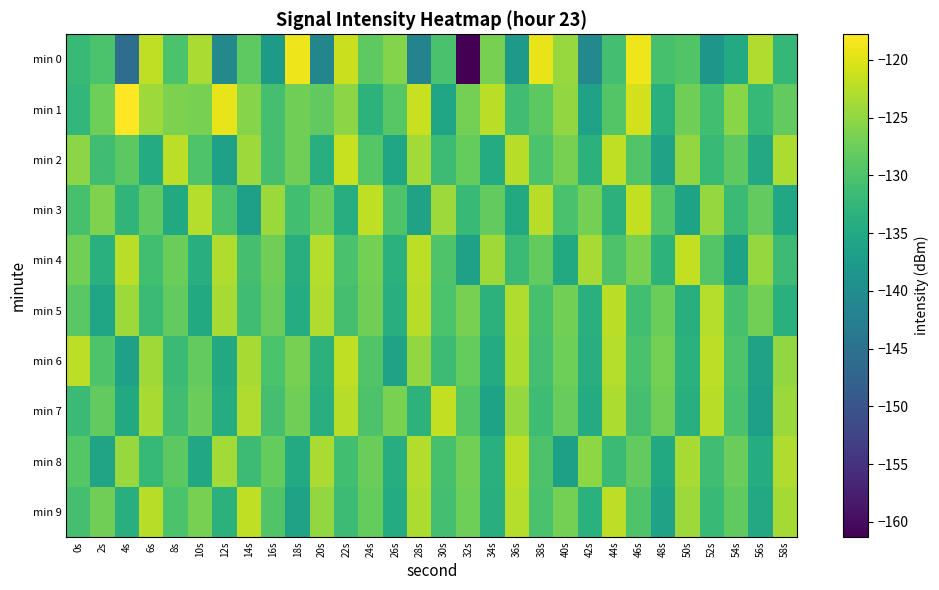

Reading left to right, what are all the values shown in this chart?

min 0: 0s=-131.9	2s=-130.1	4s=-145.7	6s=-121.9	8s=-130.1	10s=-123.3	12s=-140.9	14s=-128.6	16s=-137.6	18s=-118.8	20s=-141.4	22s=-121.2	24s=-128.6	26s=-125.8	28s=-141.8	30s=-130.3	32s=-161.3	34s=-126.6	36s=-137.7	38s=-119.2	40s=-124.4	42s=-140.9	44s=-130.8	46s=-118.9	48s=-130.5	50s=-129.5	52s=-138.2	54s=-134.7	56s=-122.9	58s=-132.4
min 1: 0s=-132.4	2s=-127.5	4s=-117.8	6s=-124.2	8s=-126.3	10s=-126.7	12s=-119.4	14s=-125.6	16s=-130.5	18s=-127.1	20s=-128.4	22s=-125.3	24s=-133.2	26s=-129.1	28s=-121.5	30s=-135.6	32s=-126.8	34s=-122.3	36s=-131.1	38s=-128.7	40s=-124.9	42s=-136.2	44s=-129.5	46s=-120.8	48s=-133.7	50s=-127.2	52s=-130.9	54s=-125.6	56s=-132.1	58s=-128.3
min 2: 0s=-125.3	2s=-131.2	4s=-128.7	6s=-134.5	8s=-122.1	10s=-129.8	12s=-136.4	14s=-124.2	16s=-130.7	18s=-127.3	20s=-133.9	22s=-121.5	24s=-129.2	26s=-135.6	28s=-123.8	30s=-131.4	32s=-128.0	34s=-134.6	36s=-122.4	38s=-130.1	40s=-126.7	42s=-133.3	44s=-121.9	46s=-129.6	48s=-136.2	50s=-124.8	52s=-131.9	54s=-128.5	56s=-135.1	58s=-123.1
min 3: 0s=-130.5	2s=-126.2	4s=-132.8	6s=-128.4	8s=-134.9	10s=-122.7	12s=-130.3	14s=-136.8	16s=-124.4	18s=-131.0	20s=-127.6	22s=-134.2	24s=-122.0	26s=-129.7	28s=-136.3	30s=-124.1	32s=-131.8	34s=-128.3	36s=-134.9	38s=-122.5	40s=-130.2	42s=-126.8	44s=-133.4	46s=-121.8	48s=-129.5	50s=-136.1	52s=-124.7	54s=-131.6	56s=-128.2	58s=-135.2
min 4: 0s=-127.1	2s=-133.7	4s=-122.3	6s=-130.9	8s=-127.5	10s=-134.1	12s=-122.9	14s=-130.6	16s=-127.2	18s=-133.8	20s=-122.6	22s=-130.2	24s=-126.9	26s=-133.5	28s=-122.1	30s=-129.8	32s=-136.4	34s=-124.0	36s=-131.7	38s=-128.3	40s=-134.9	42s=-123.5	44s=-130.0	46s=-126.6	48s=-133.2	50s=-121.8	52s=-129.4	54s=-136.0	56s=-124.6	58s=-131.5
min 5: 0s=-128.9	2s=-135.5	4s=-124.1	6s=-131.7	8s=-128.3	10s=-134.9	12s=-123.5	14s=-131.2	16s=-127.8	18s=-134.4	20s=-123.0	22s=-130.6	24s=-127.2	26s=-133.8	28s=-122.4	30s=-130.1	32s=-126.7	34s=-133.3	36s=-122.9	38s=-130.5	40s=-127.1	42s=-133.7	44s=-122.3	46s=-130.9	48s=-127.5	50s=-134.1	52s=-122.7	54s=-130.4	56s=-127.0	58s=-133.6
min 6: 0s=-122.2	2s=-129.8	4s=-136.4	6s=-124.0	8s=-131.7	10s=-128.3	12s=-134.9	14s=-123.5	16s=-130.1	18s=-126.7	20s=-133.3	22s=-121.9	24s=-129.6	26s=-136.2	28s=-124.8	30s=-131.4	32s=-128.0	34s=-134.6	36s=-123.2	38s=-130.8	40s=-127.4	42s=-134.0	44s=-122.6	46s=-130.3	48s=-126.9	50s=-133.5	52s=-122.1	54s=-129.7	56s=-136.3	58s=-124.9
min 7: 0s=-131.6	2s=-128.2	4s=-134.8	6s=-123.4	8s=-131.1	10s=-127.7	12s=-134.3	14s=-122.9	16s=-130.6	18s=-127.2	20s=-133.8	22s=-122.4	24s=-130.0	26s=-126.6	28s=-133.2	30s=-121.8	32s=-129.5	34s=-136.1	36s=-124.7	38s=-131.3	40s=-127.9	42s=-134.5	44s=-123.1	46s=-130.7	48s=-127.3	50s=-133.9	52s=-122.5	54s=-130.2	56s=-136.8	58s=-124.4
min 8: 0s=-129.3	2s=-135.9	4s=-124.5	6s=-132.1	8s=-128.7	10s=-135.3	12s=-123.9	14s=-131.5	16s=-128.1	18s=-134.7	20s=-123.3	22s=-131.0	24s=-127.6	26s=-134.2	28s=-122.8	30s=-130.4	32s=-127.0	34s=-133.6	36s=-122.2	38s=-129.9	40s=-136.5	42s=-125.1	44s=-131.7	46s=-128.3	48s=-134.9	50s=-123.5	52s=-131.2	54s=-127.8	56s=-134.4	58s=-123.0
min 9: 0s=-130.6	2s=-127.2	4s=-133.8	6s=-122.4	8s=-130.1	10s=-126.7	12s=-133.3	14s=-121.9	16s=-129.6	18s=-136.2	20s=-124.8	22s=-131.4	24s=-128.0	26s=-134.6	28s=-123.2	30s=-130.8	32s=-127.4	34s=-134.0	36s=-122.6	38s=-130.3	40s=-126.9	42s=-133.5	44s=-122.1	46s=-129.7	48s=-136.3	50s=-124.1	52s=-131.8	54s=-128.4	56s=-135.0	58s=-123.6